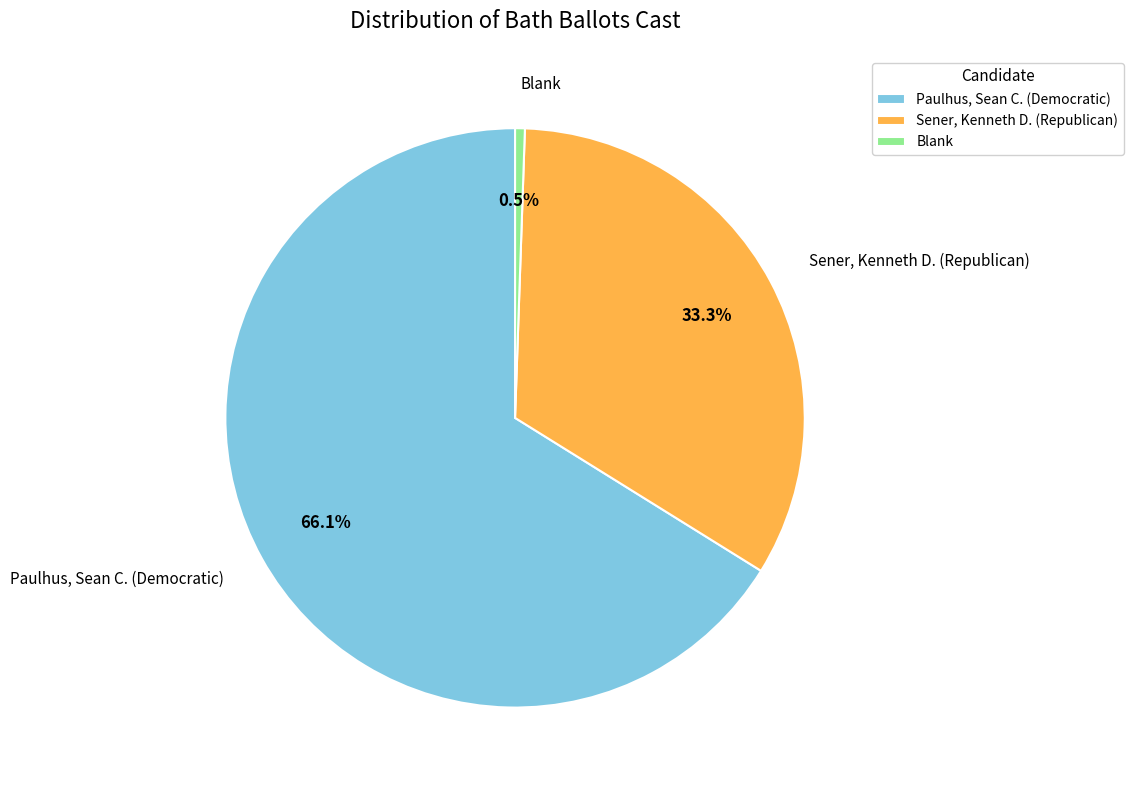

What is the ratio of the value at Sener, Kenneth D. (Republican) to the value at Blank?

61.4